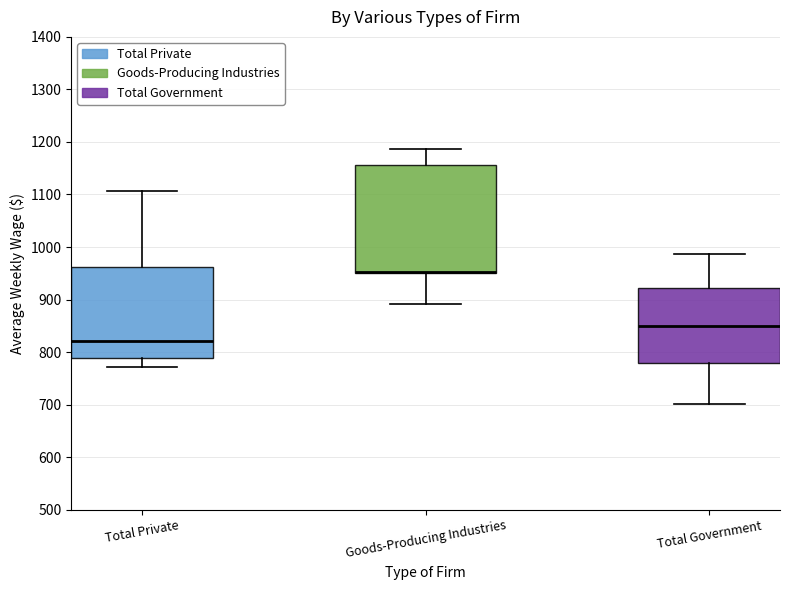

Where does the median line of the box for Total Government sit on the y-axis? The values are not printed on the chart, so give them approximately, as read against the axis.

850